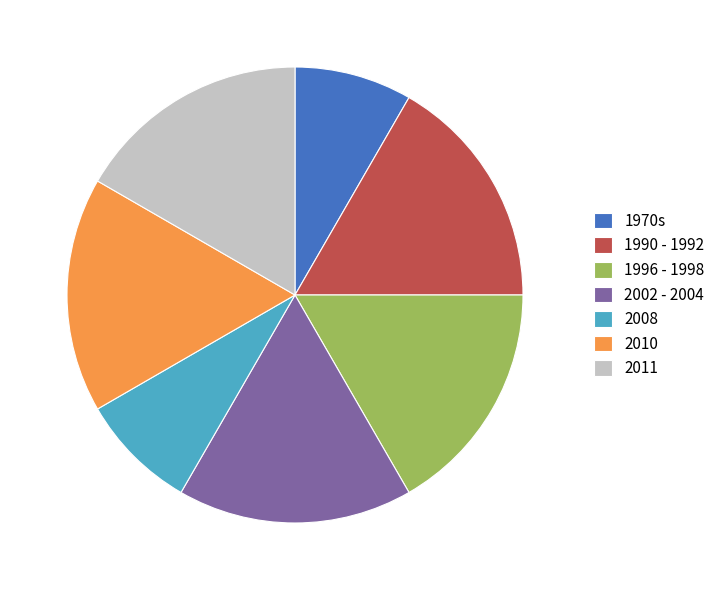

The 1996 - 1998 slice represents 17% of the pie. True or false?

True